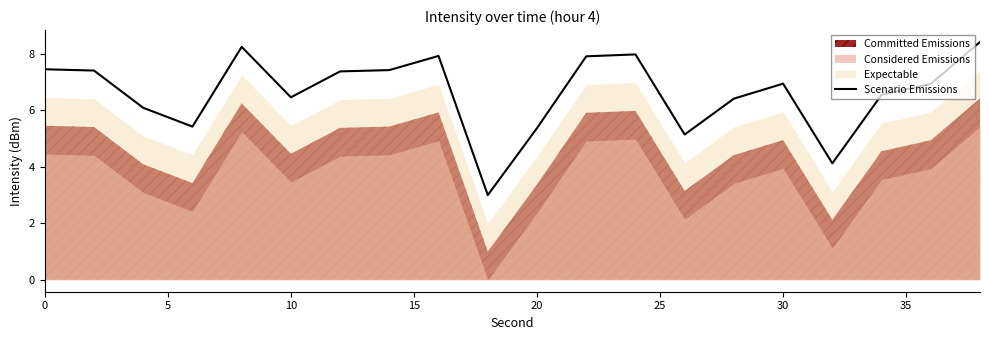

How many data points are less than 6?

5